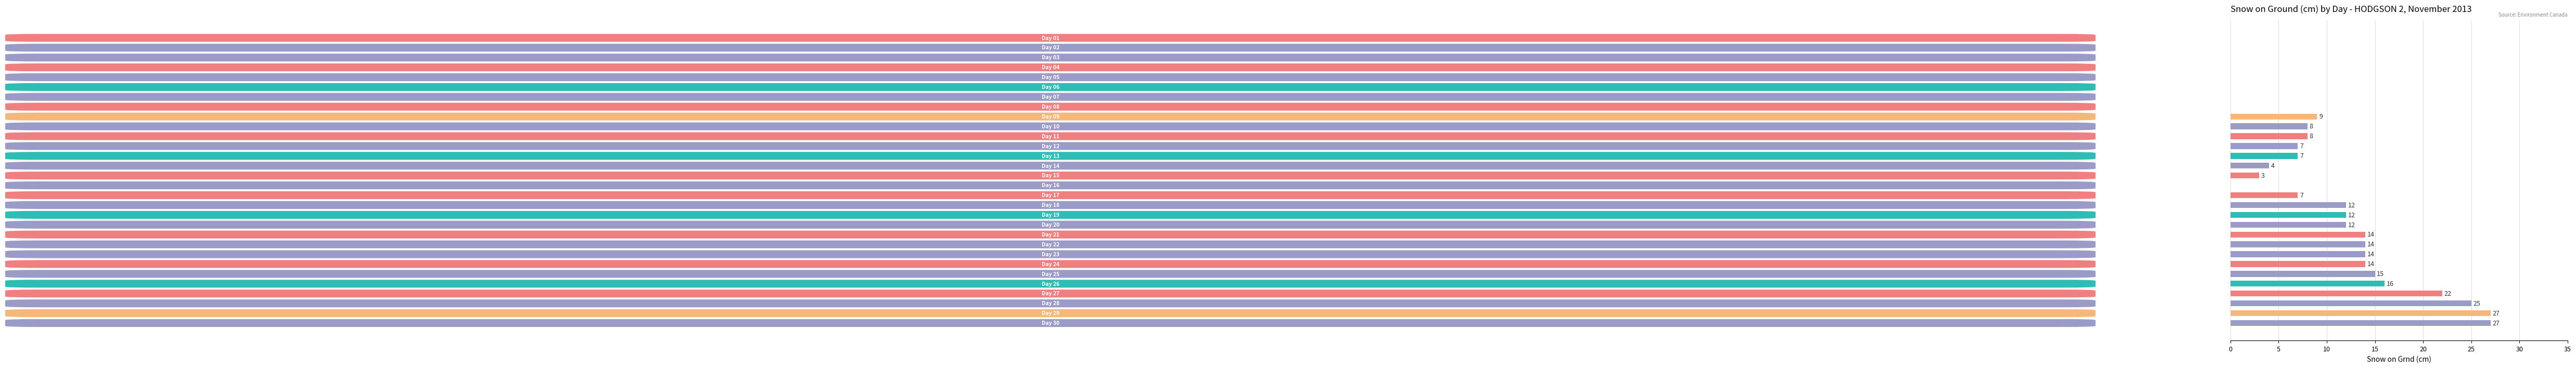

Reading top to bottom, transcribe all the data shown in this chart.

01=0	02=0	03=0	04=0	05=0	06=0	07=0	08=0	09=9	10=8	11=8	12=7	13=7	14=4	15=3	16=0	17=7	18=12	19=12	20=12	21=14	22=14	23=14	24=14	25=15	26=16	27=22	28=25	29=27	30=27